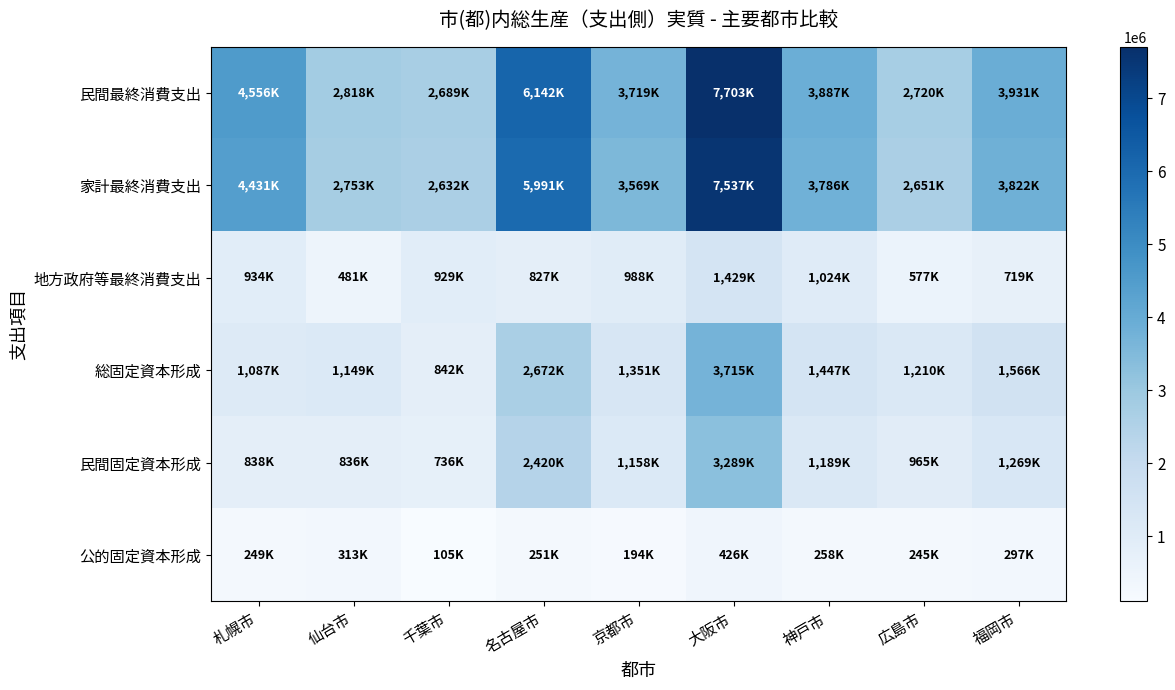

How many categories are shown in the chart?

9